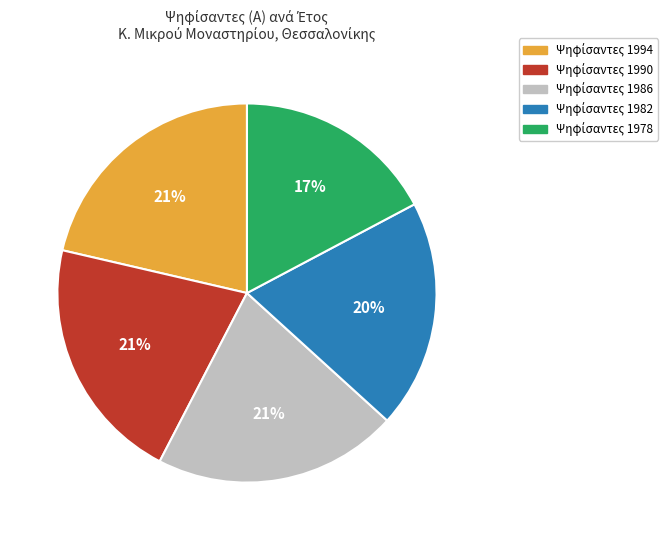

Is there any slice that represents more than half of the pie?

No